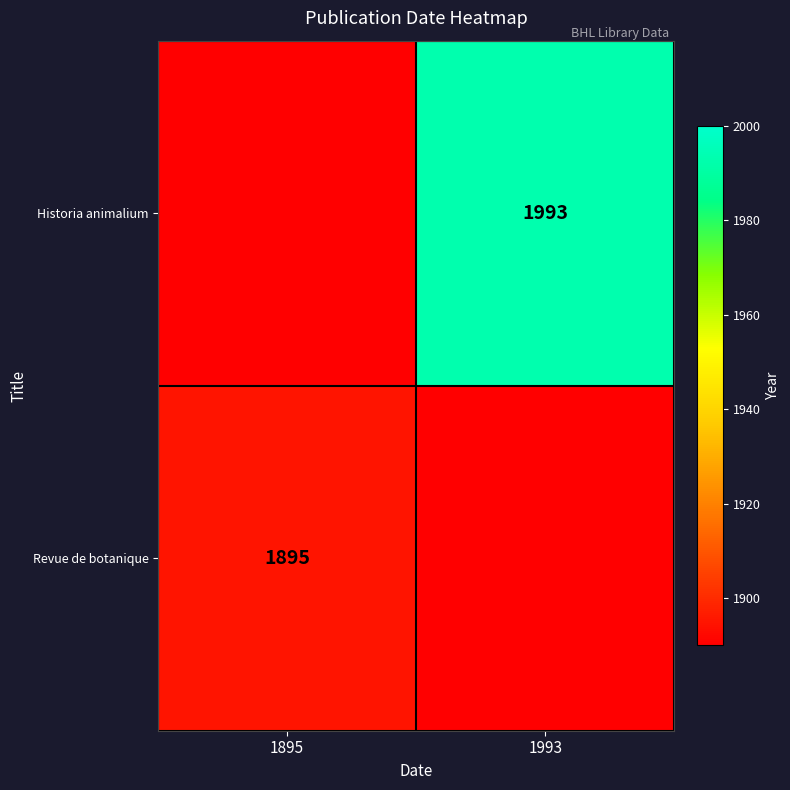

The Historia animalium series shows 1993 at 1993. True or false?

True